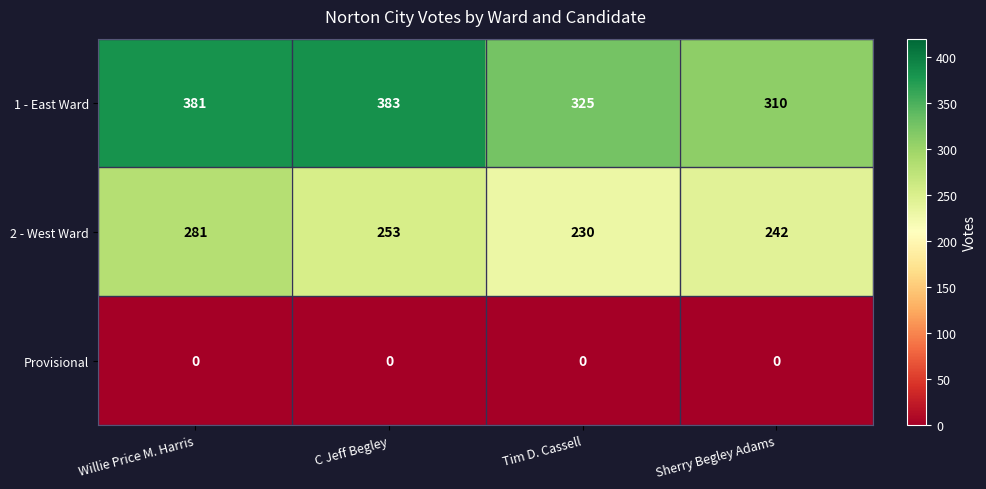

What is the difference between the maximum and second lowest values in the 1 - East Ward series?

58